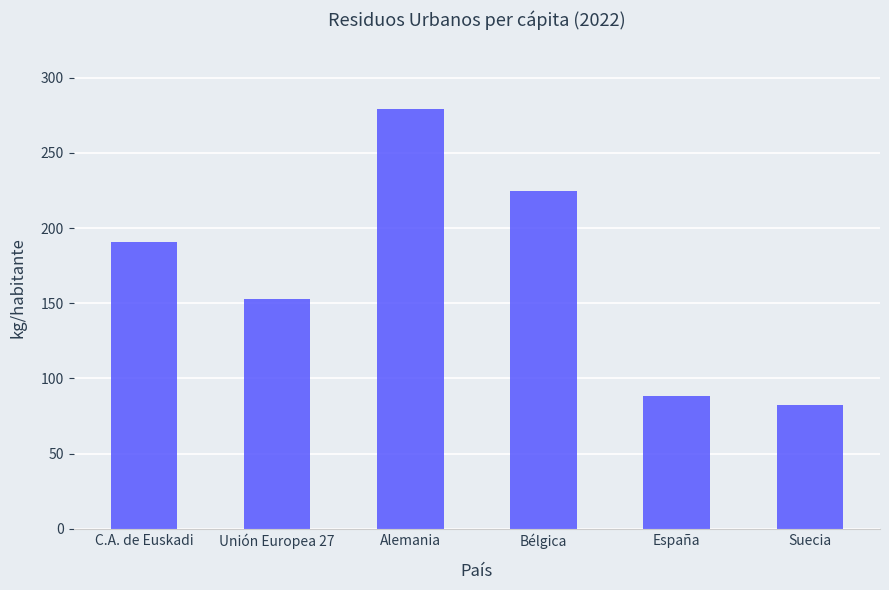

Where does the data first go above 190?

C.A. de Euskadi